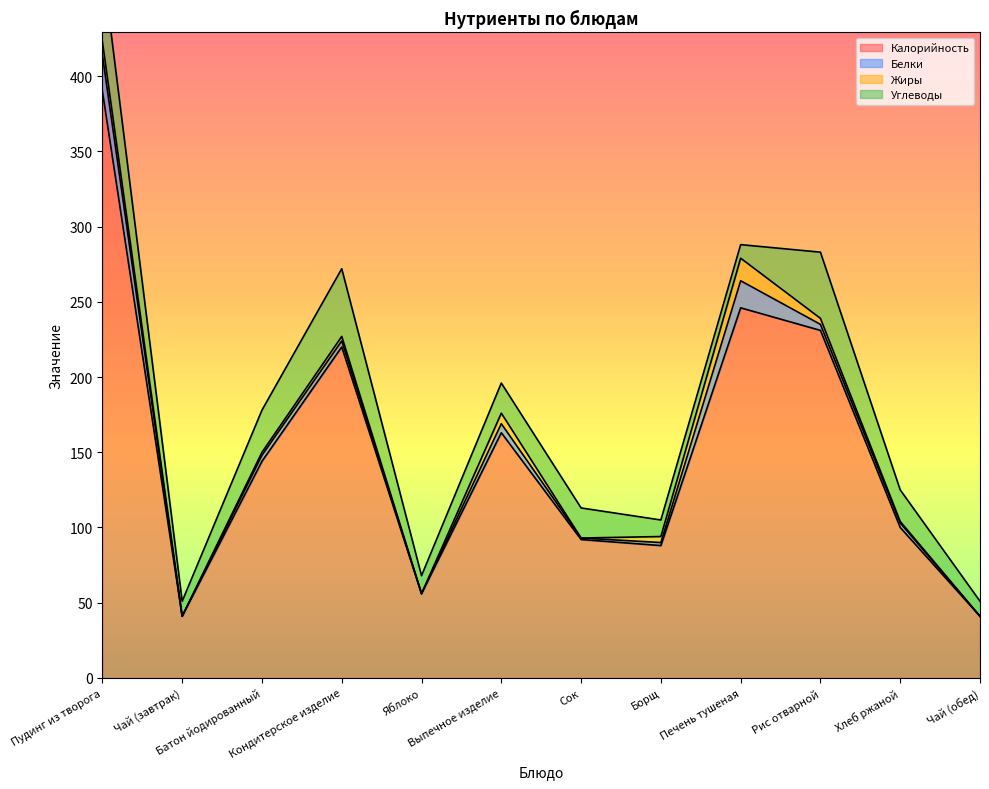

The value of Белки at Рис отварной is 2. True or false?

False